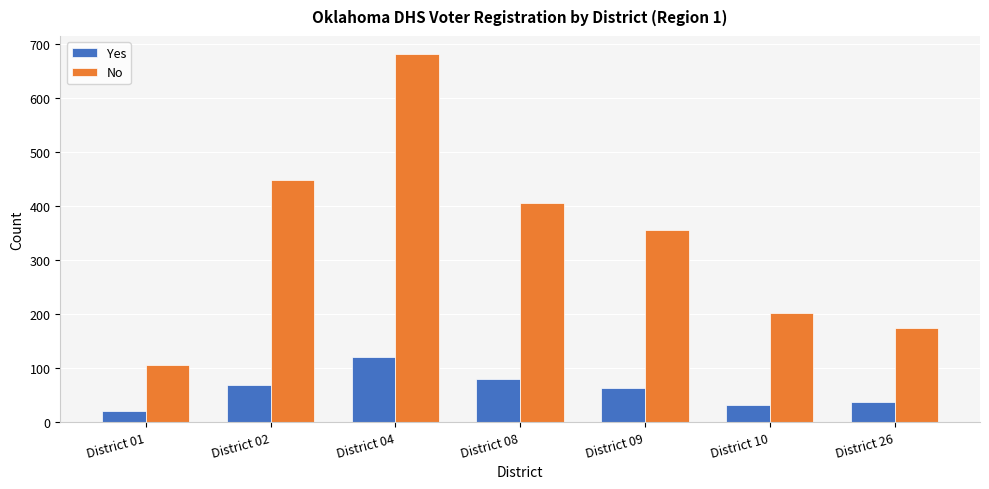

What is the sum of the Yes values at District 08 and District 26?

116